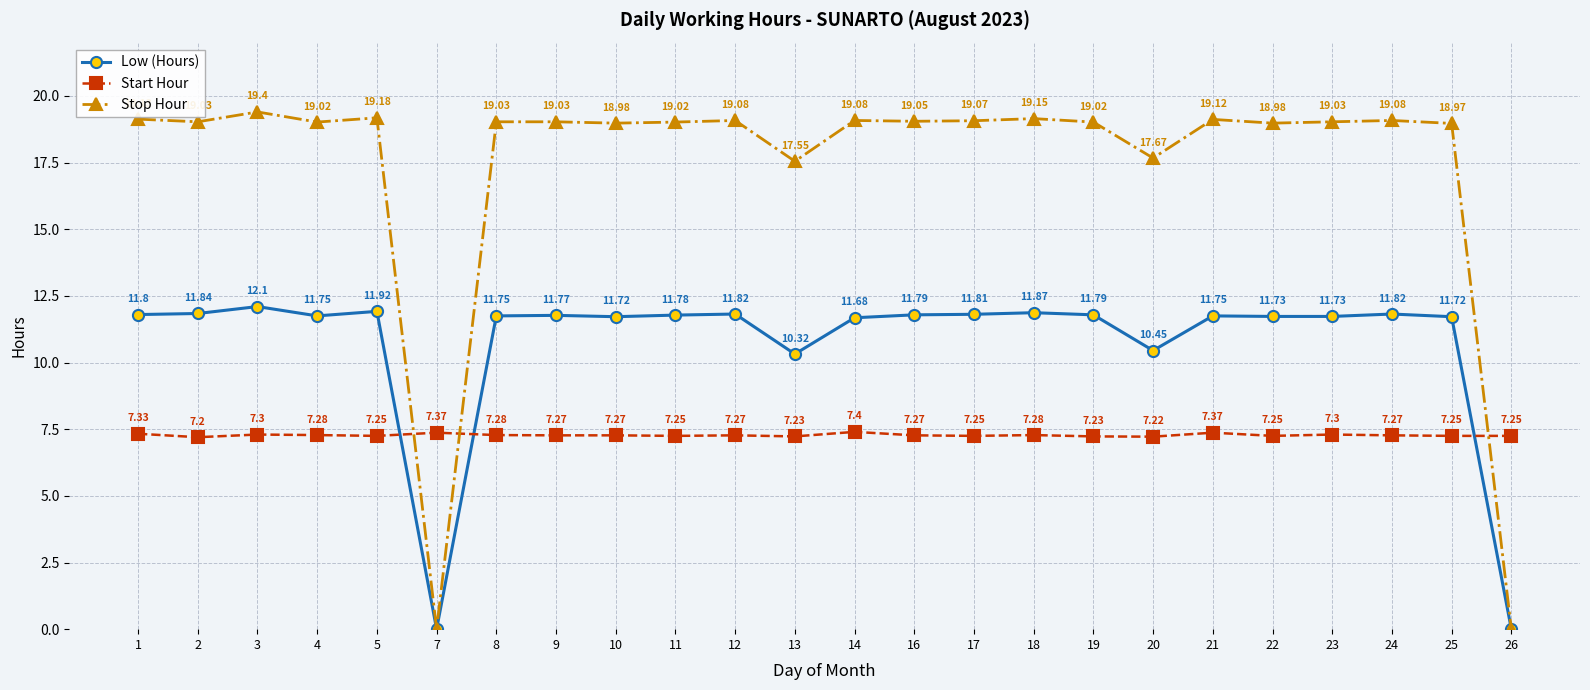

How many interior local peaks does the Low (Hours) series have?

7